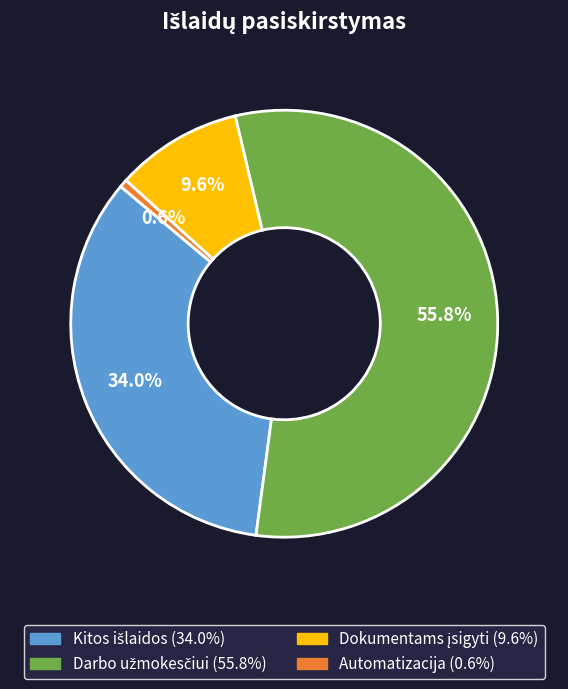

What is the smallest slice in the pie chart?

Automatizacija